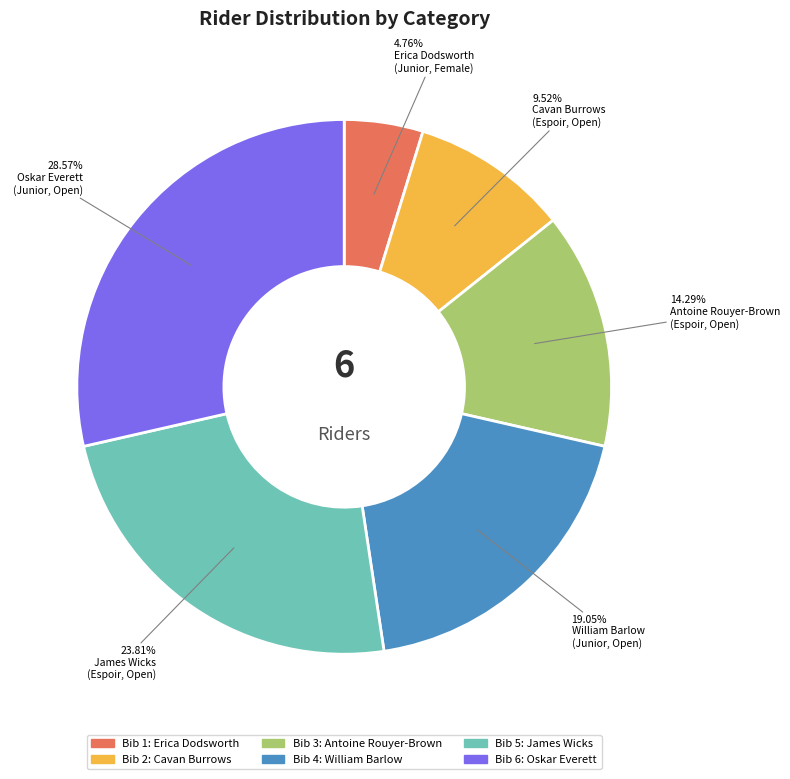

Is there a majority slice in this chart?

No